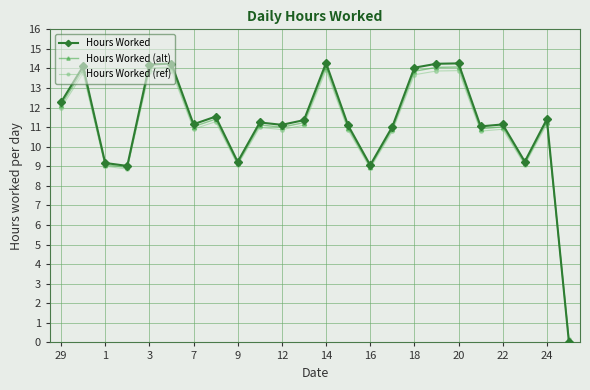

What is the average value of the Hours Worked series?

11.2